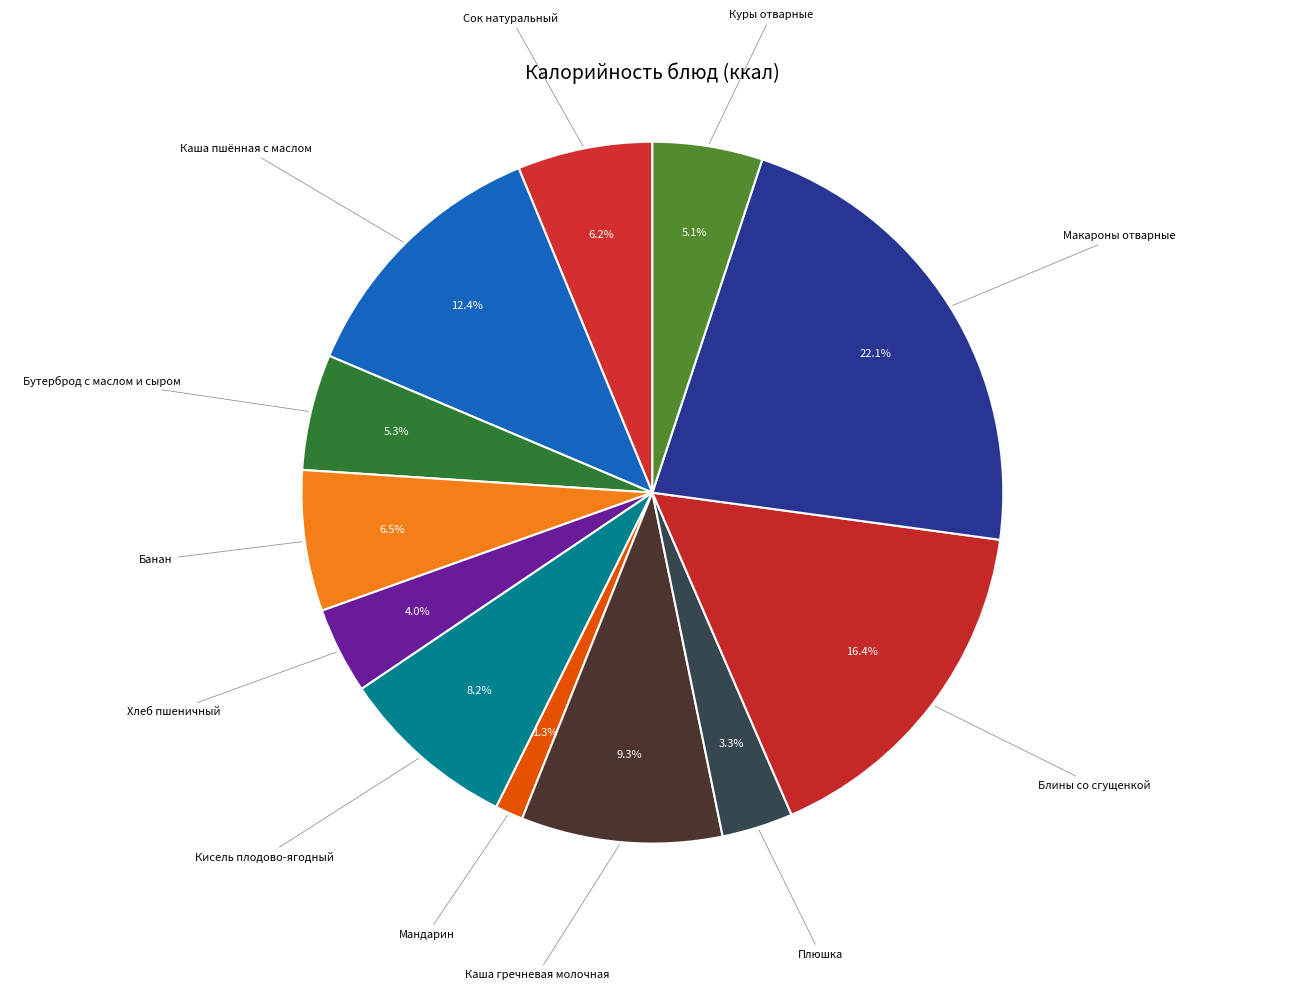

To the nearest percent, what portion does Каша пшённая с маслом represent?

12%